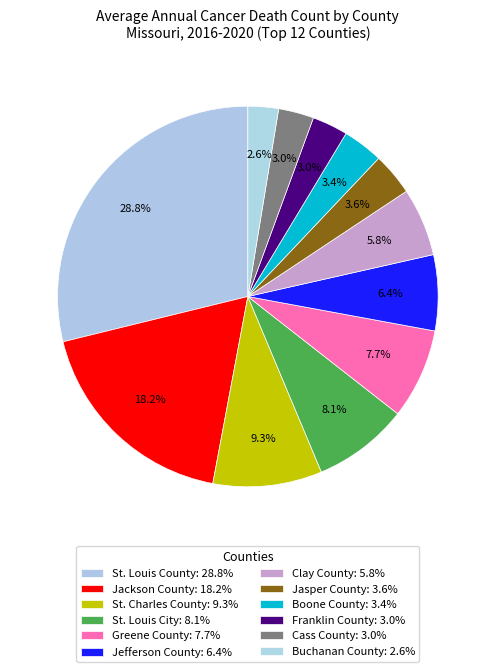

What is the total percentage of St. Louis City and Buchanan County?

10.7%